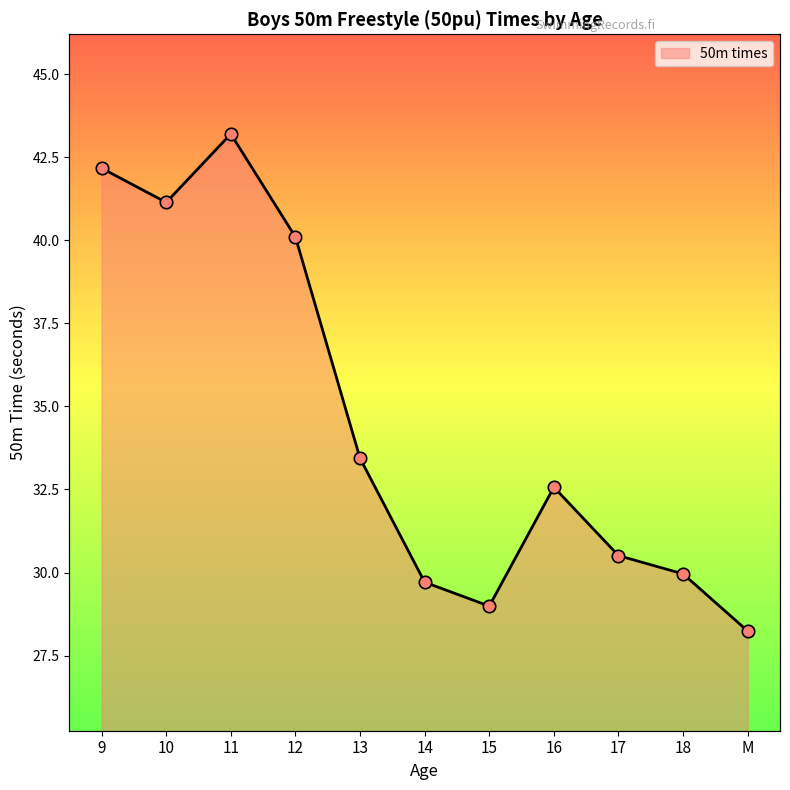

Which has a higher value, M or 14?

14